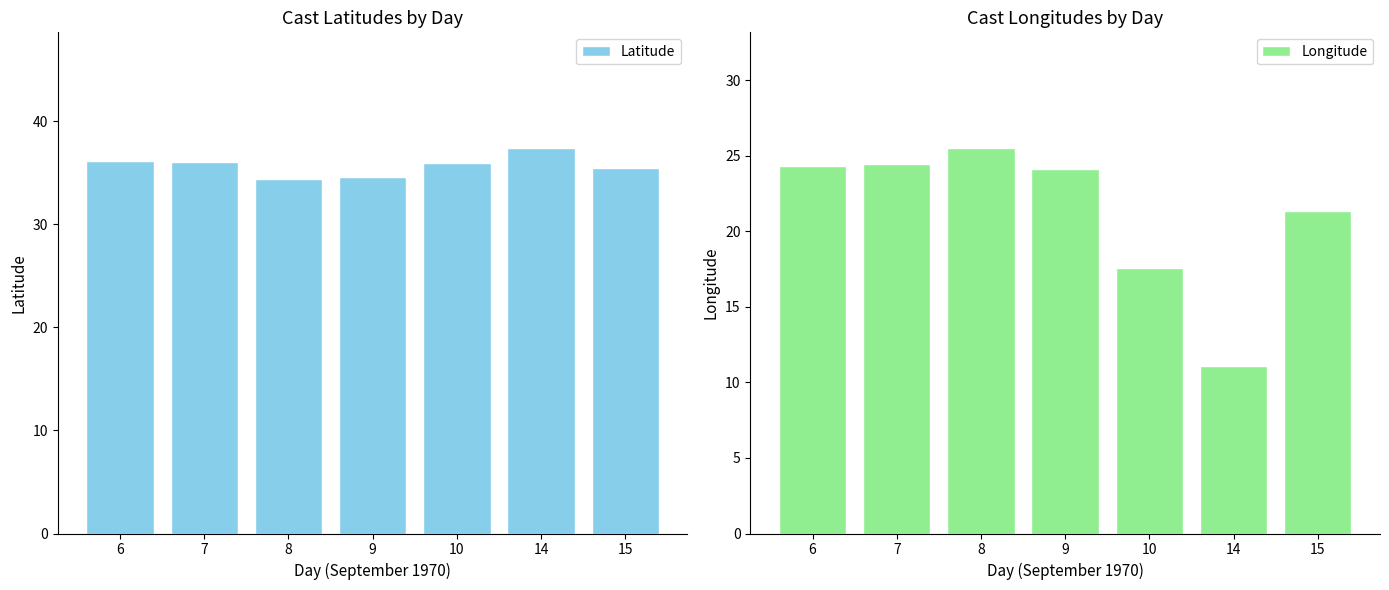

Reading left to right, transcribe all the data shown in this chart.

Latitude: 6=36.1	7=36.1	8=34.4	9=34.6	10=35.9	14=37.4	15=35.4
Longitude: 6=24.3	7=24.5	8=25.5	9=24.1	10=17.6	14=11.1	15=21.3